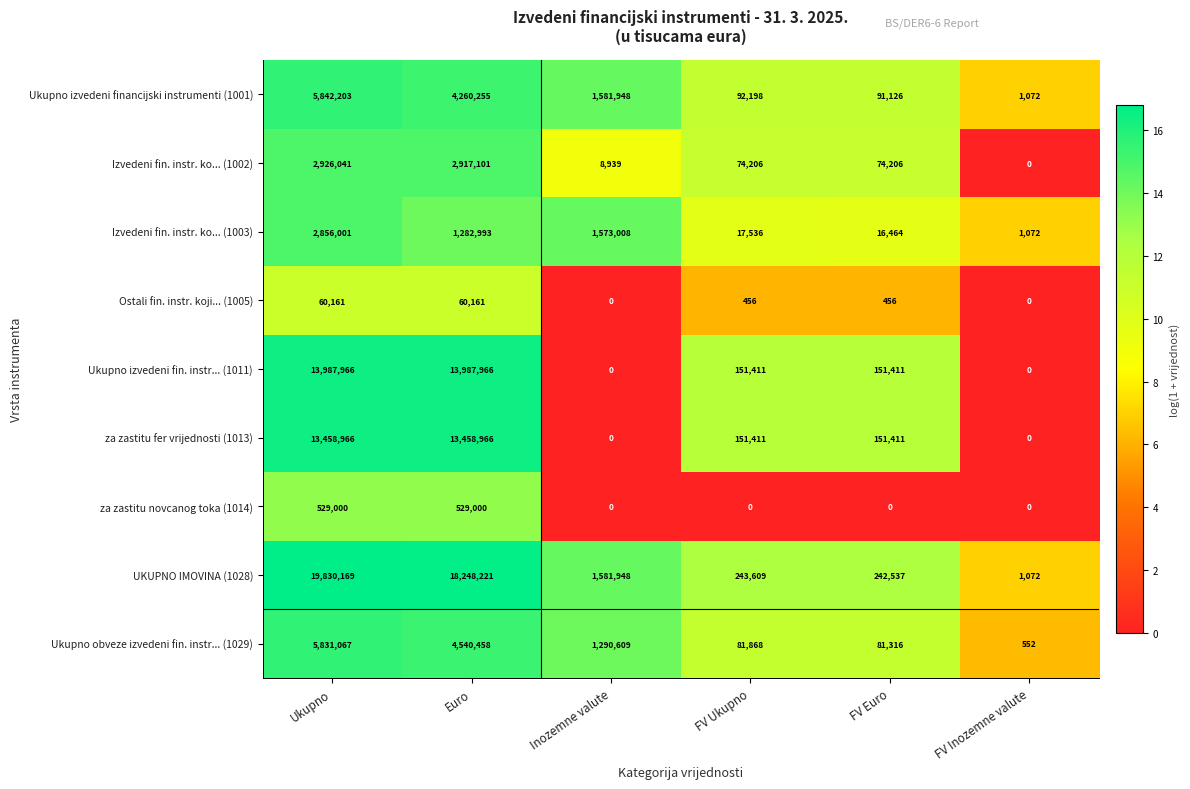

Which series has the largest range (max minus min)?

UKUPNO IMOVINA (1028)